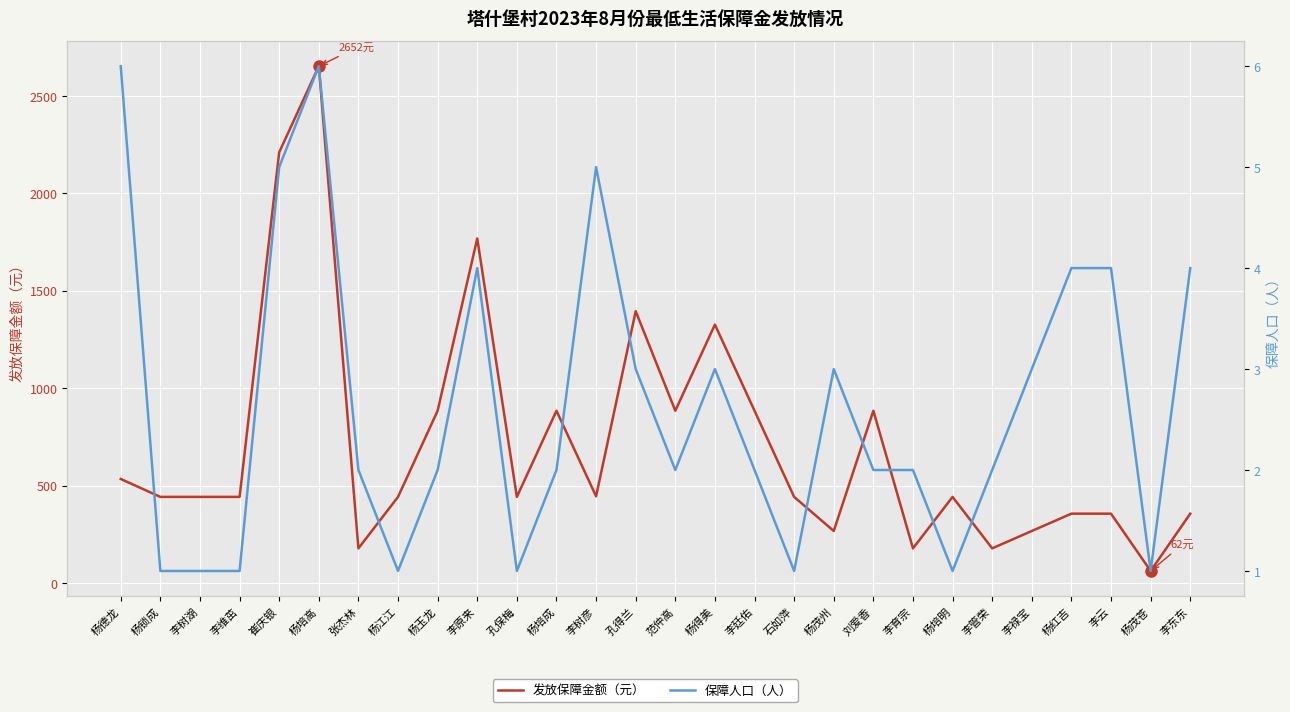

What is the sum of the 保障人口（人） values at 杨得美 and 杨培明?

4